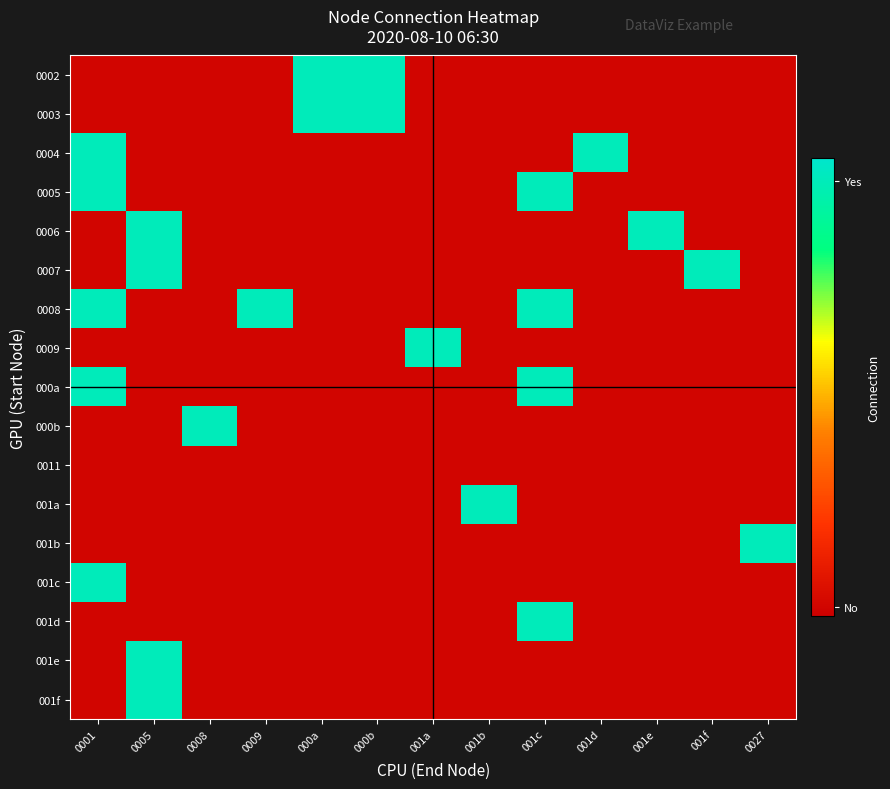

How many data points does each series have?

13